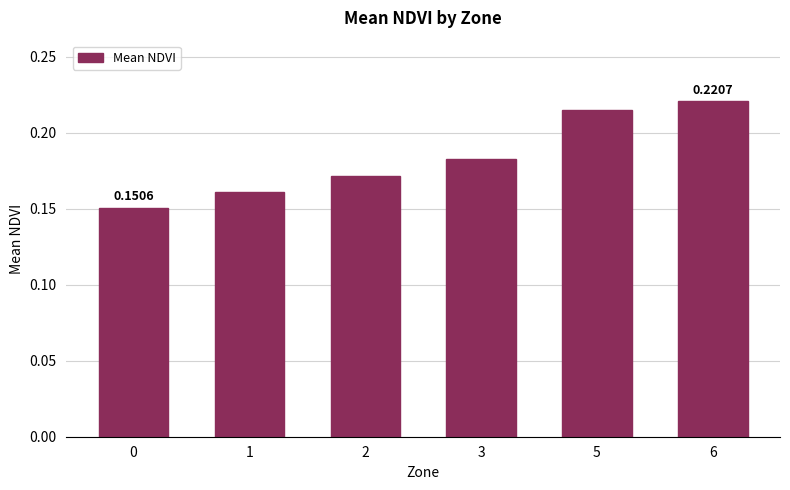

Count the number of data series in this chart.

1